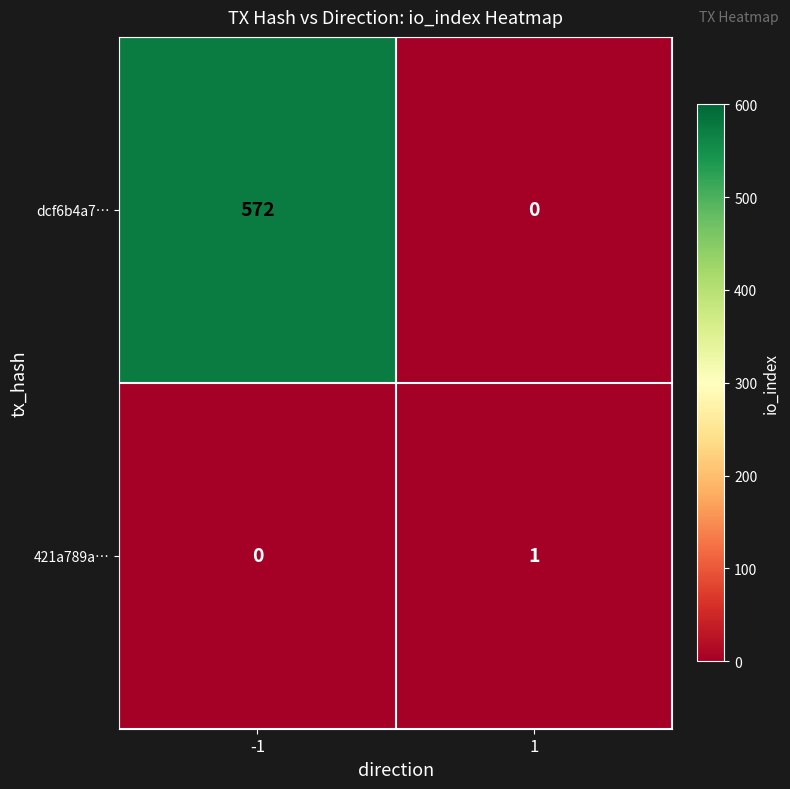

What is the maximum value shown in the chart?

572